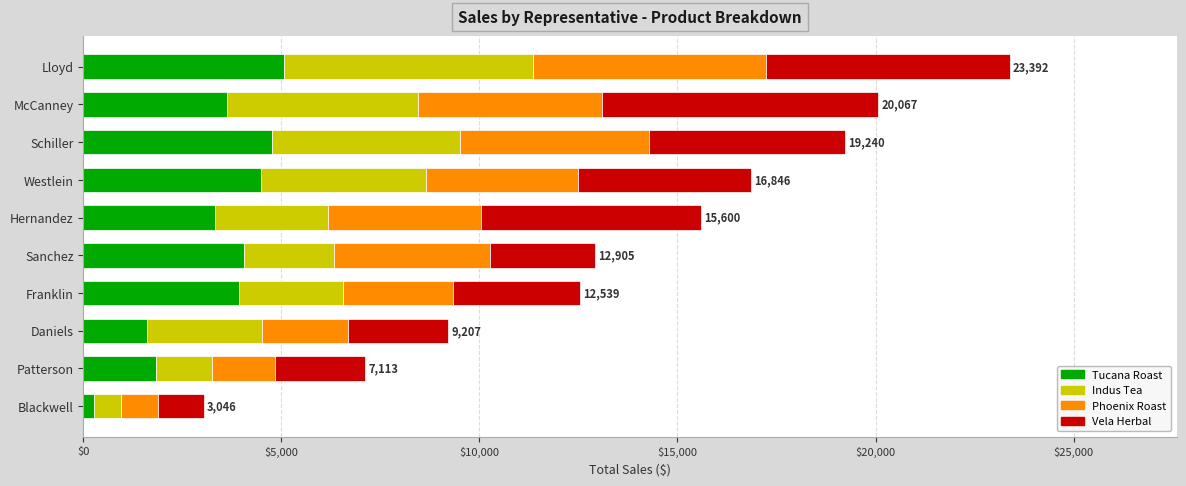

Which category has the lowest value in the Tucana Roast series?

Blackwell